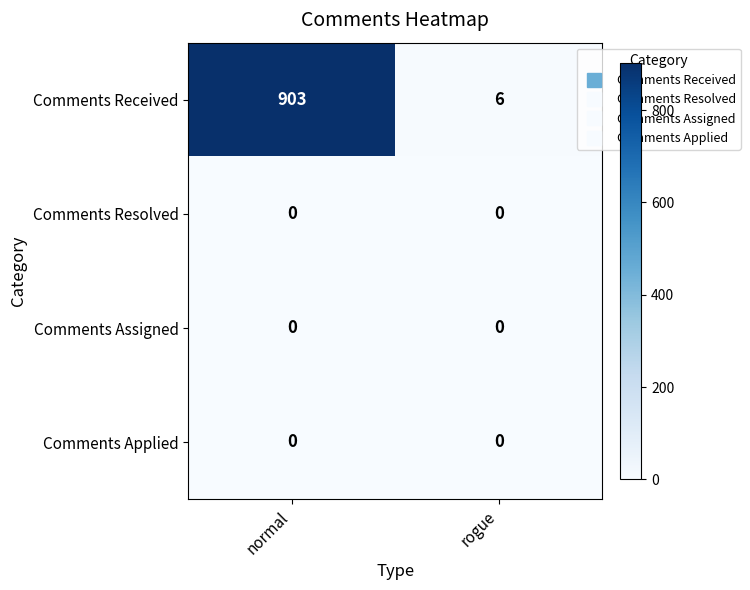

Which series changed the most between normal and rogue?

Comments Received